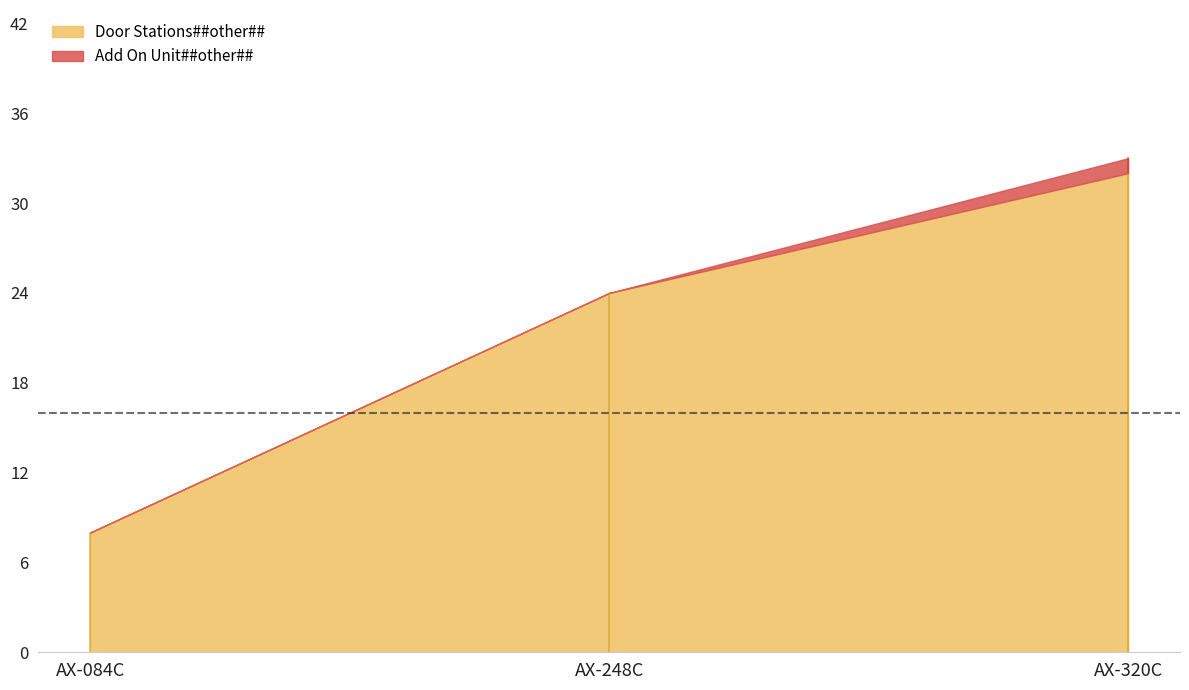

What is the difference between the maximum and minimum values in the Add On Unit##other## series?

1